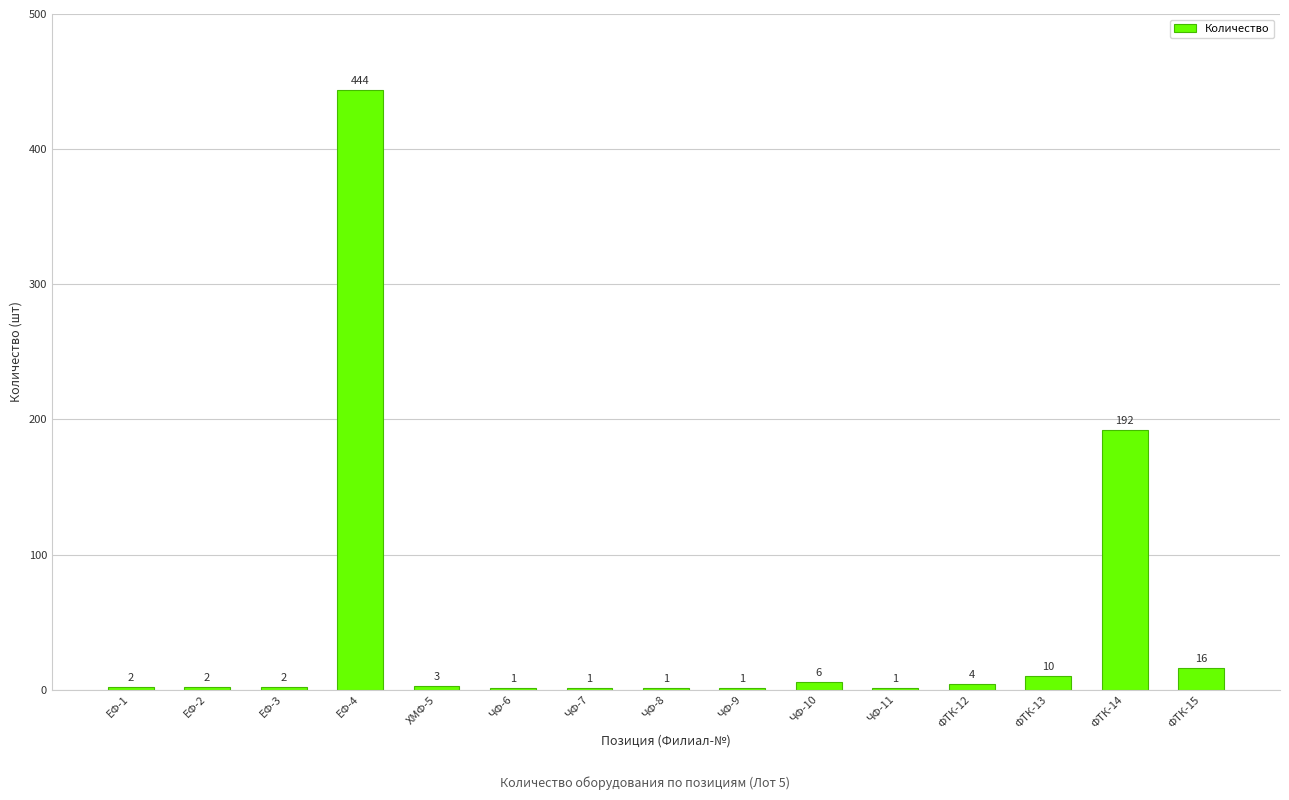

At which label is the value closest to 222?

ФТК-14